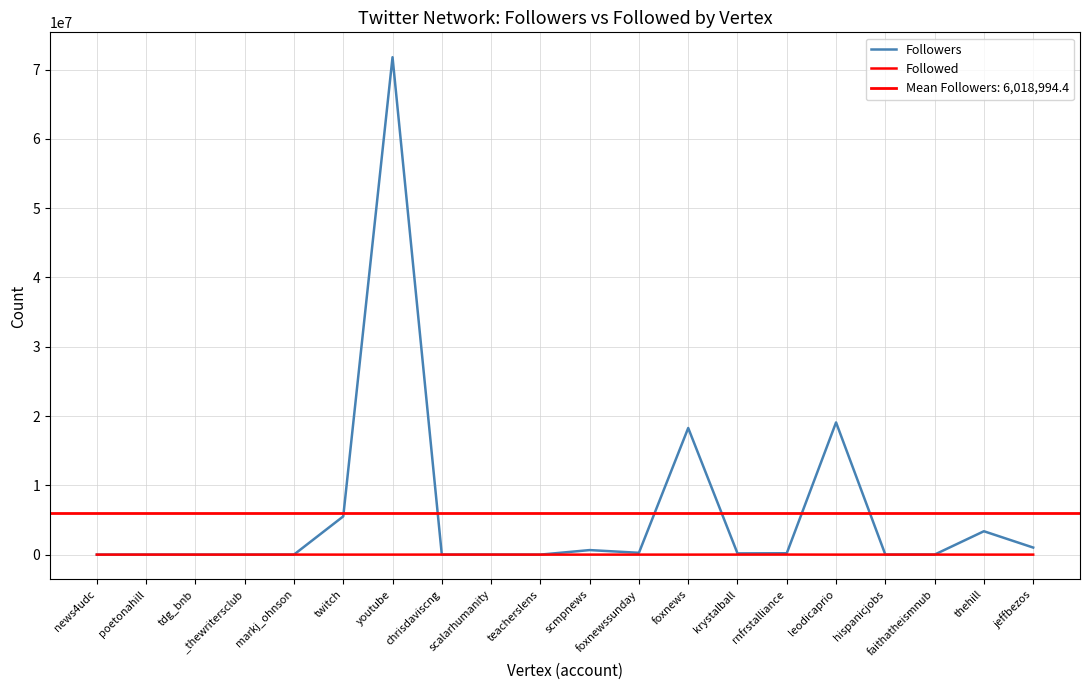

What is the label of the 14th point from the right?

youtube